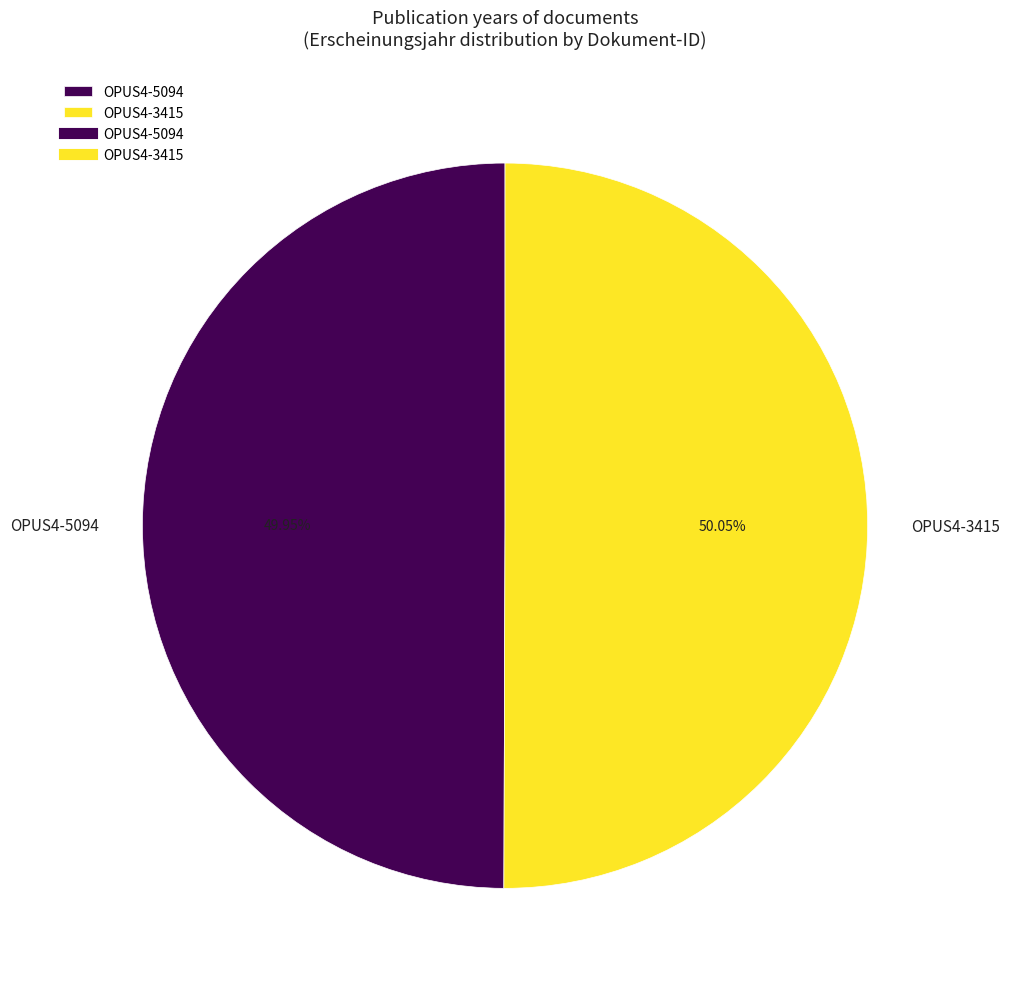

Combined, do OPUS4-5094 and OPUS4-3415 account for over 50%?

Yes